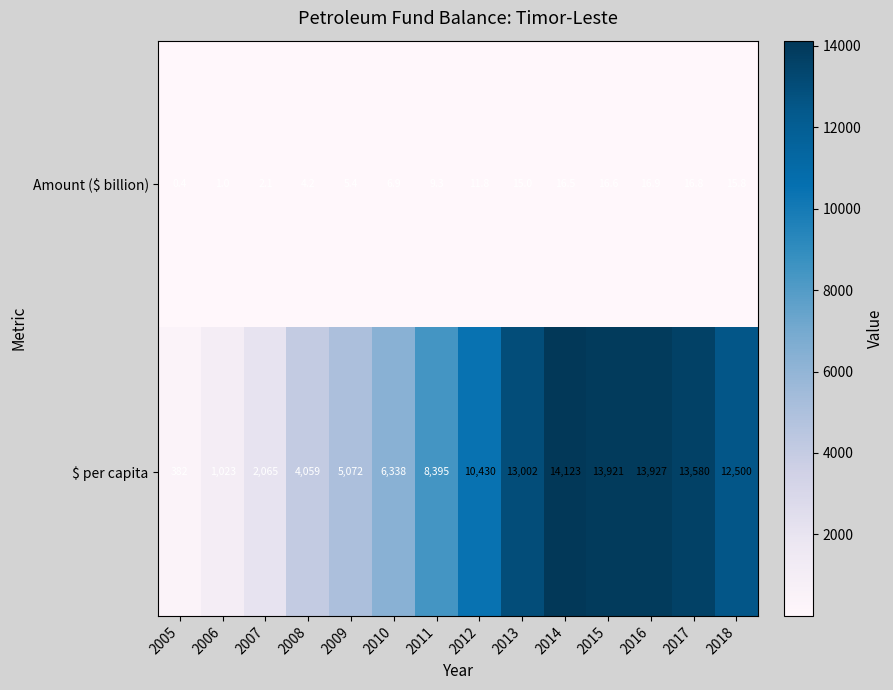

What value does the Amount ($ billion) series have at 2016?

16.9